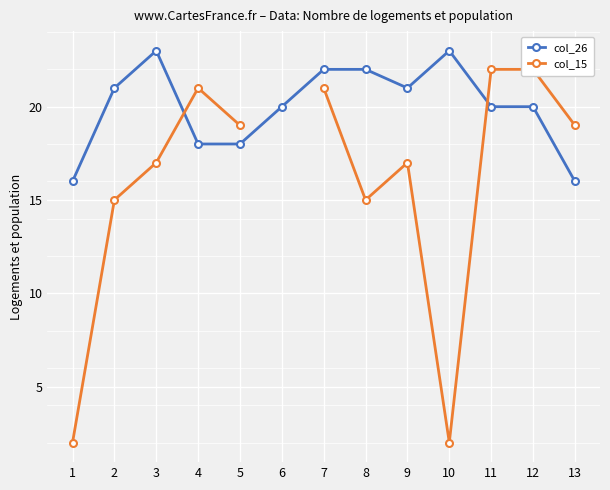

Count the col_26 values in the range 18 to 22.

9